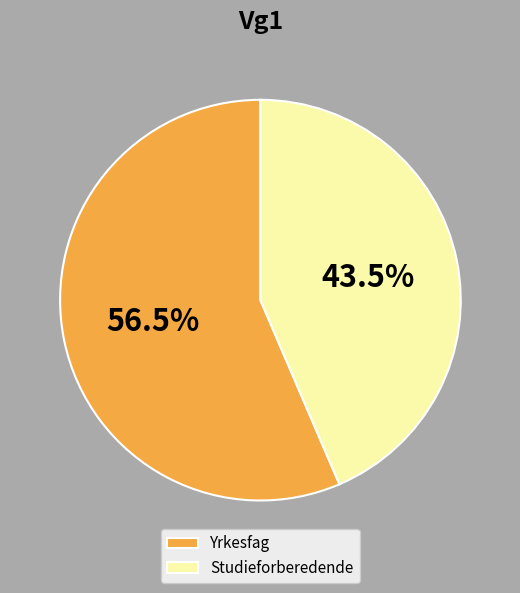

Which category has the biggest portion of the pie?

Yrkesfag